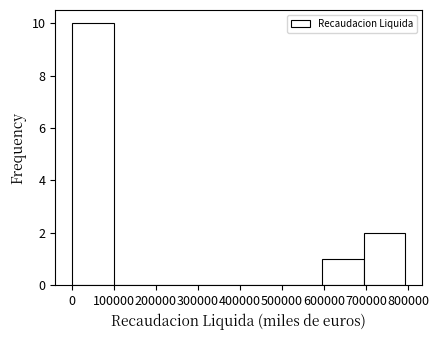

Reading left to right, list every bar in this chart as the range it spans on the x-axis followed by its height. Neither the bar edges nor the heights are printed on the chart, so give them approximately, as read against the axes.

0 to 100000: 10
100000 to 200000: 0
200000 to 300000: 0
300000 to 400000: 0
400000 to 500000: 0
500000 to 590000: 0
590000 to 690000: 1
690000 to 790000: 2